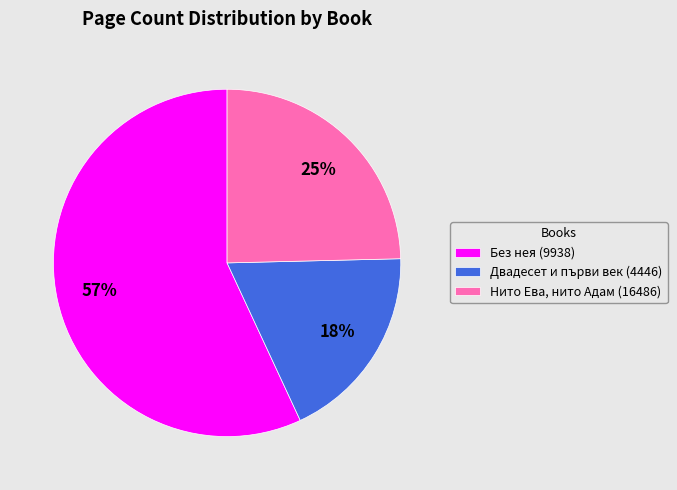

Rank the categories by value from highest to lowest.

Без нея (9938), Нито Ева, нито Адам (16486), Двадесет и първи век (4446)